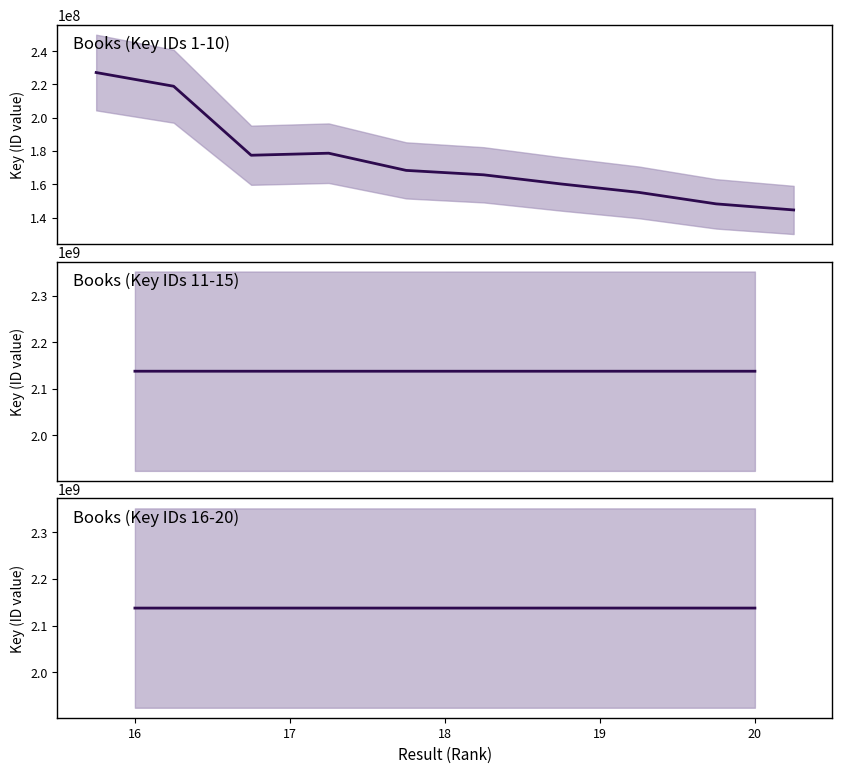

The chart shows a value of 359663749 at 2. True or false?

False